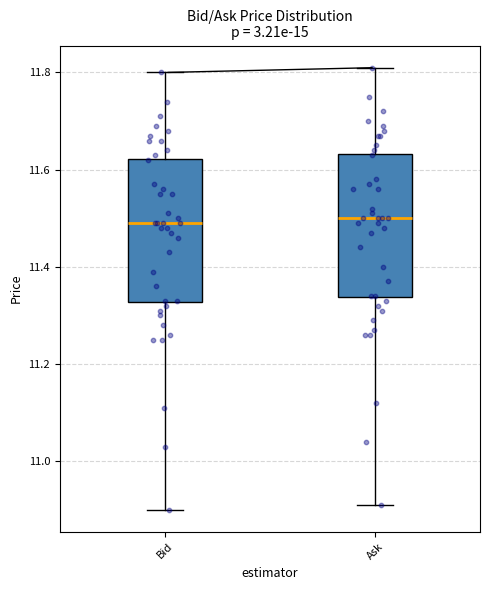

Where is the upper edge of the box for Ask on the y-axis? The values are not printed on the chart, so give them approximately, as read against the axis.

11.64